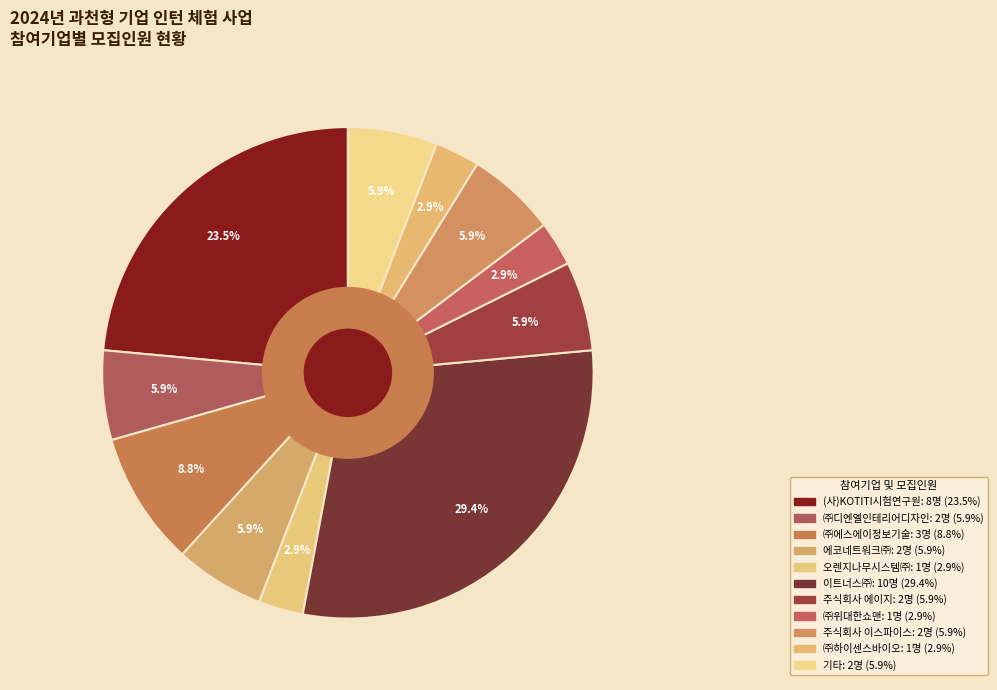

Count the number of slices in the pie.

11